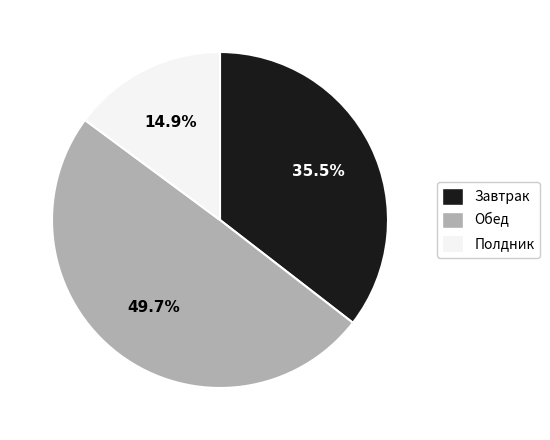

Rank the categories by value from lowest to highest.

Полдник, Завтрак, Обед